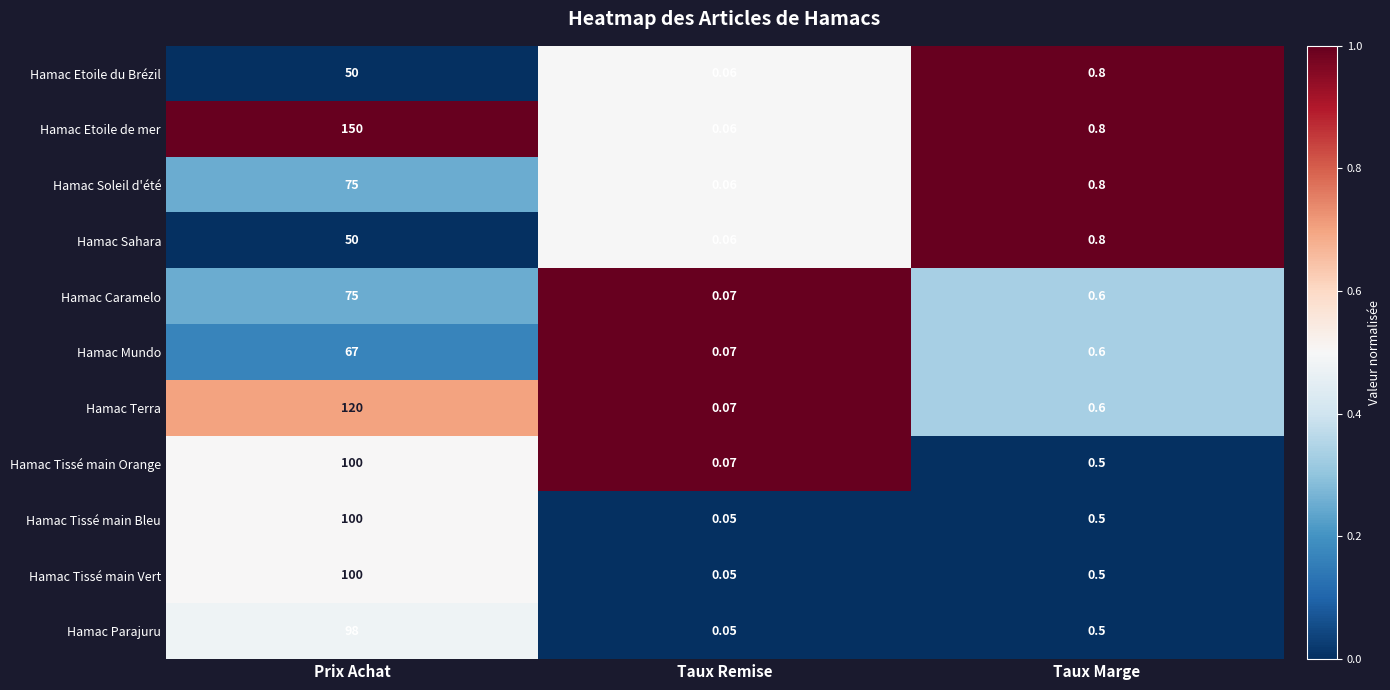

At which category is the sum across all series the highest?

Prix Achat